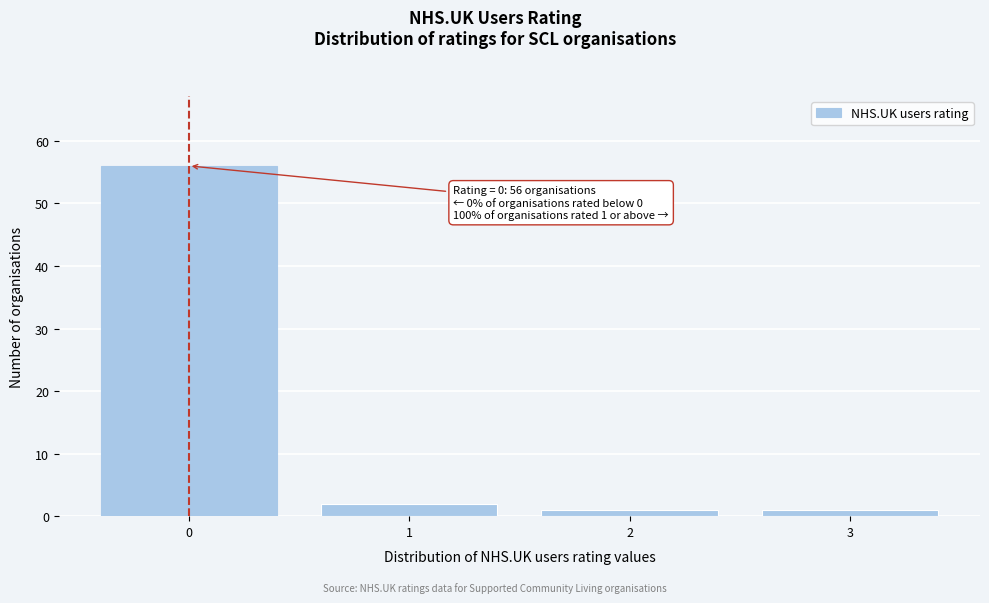

Which range on the x-axis has the tallest bar?

-0.5 to 0.5